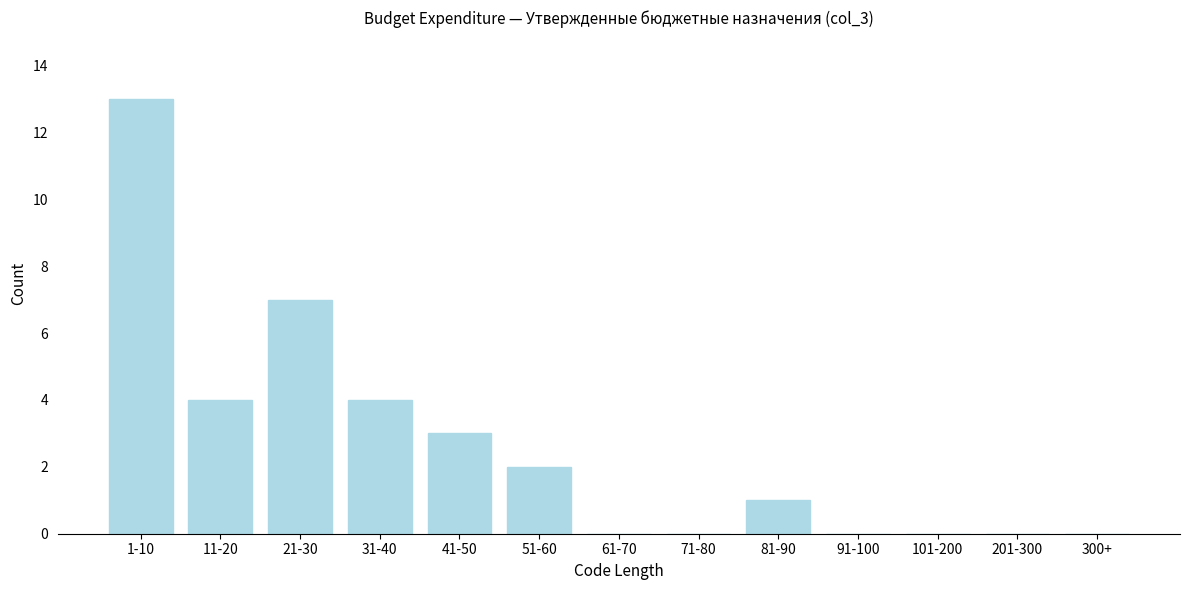

Reading left to right, list all the values displayed in this chart.

1-10=13	11-20=4	21-30=7	31-40=4	41-50=3	51-60=2	61-70=0	71-80=0	81-90=1	91-100=0	101-200=0	201-300=0	300+=0